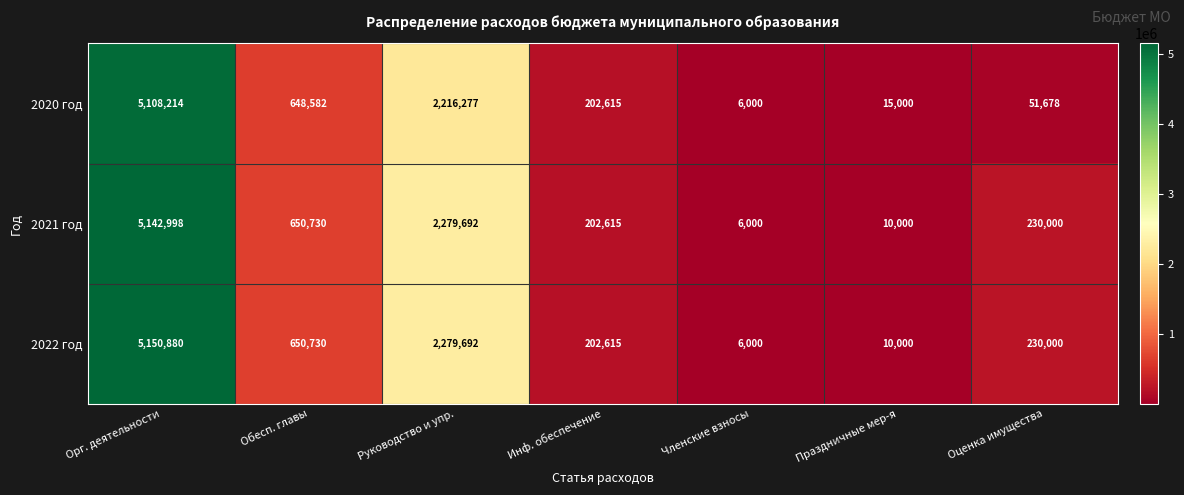

Rank the series by their maximum value, from highest to lowest.

2022 год, 2021 год, 2020 год